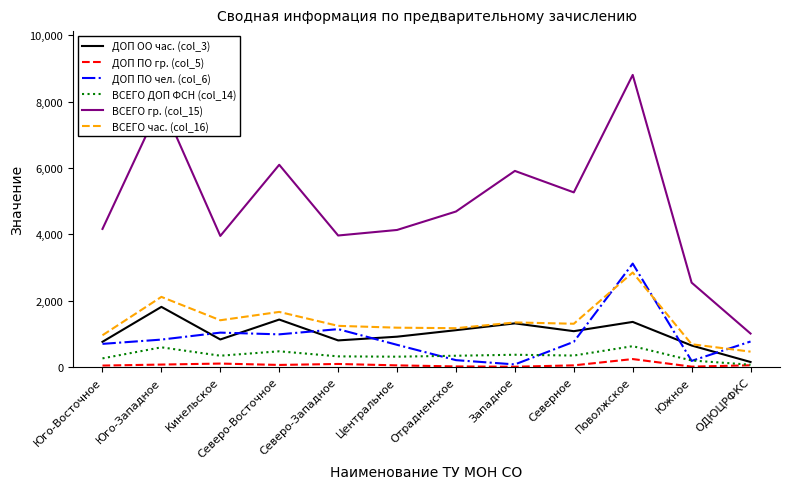

The ВСЕГО час. (col_16) series shows 1169.5 at Отрадненское. True or false?

True